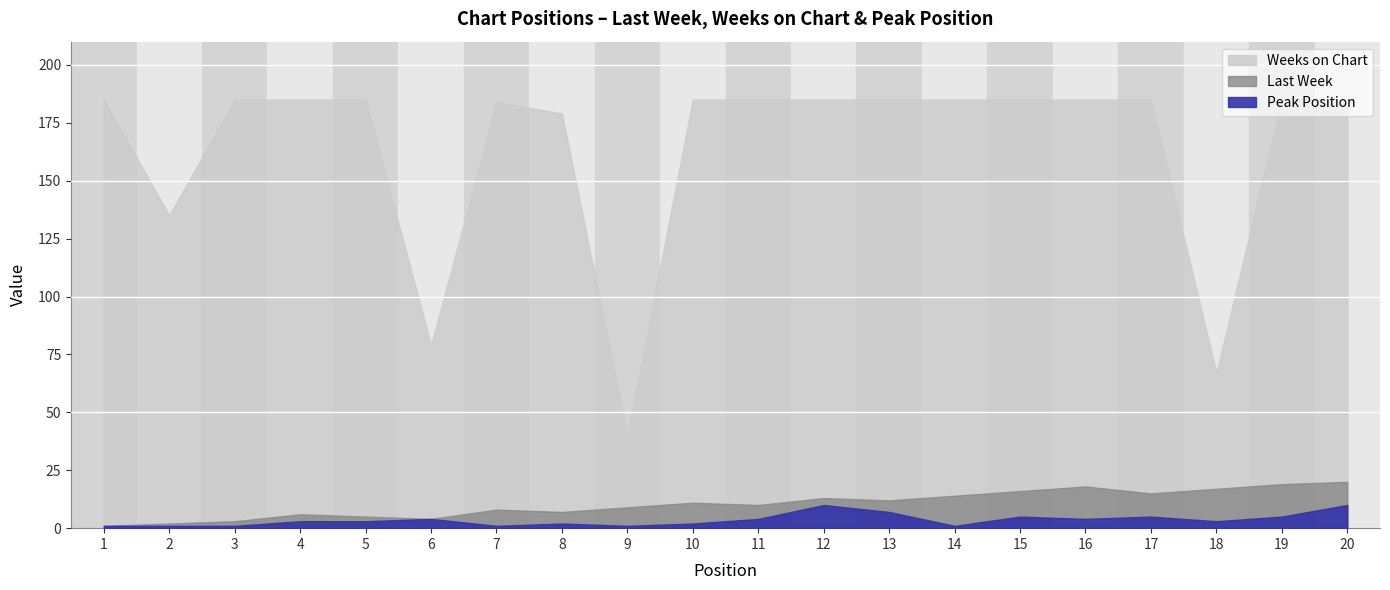

Reading left to right, extract all data points from this chart.

Last Week: 1	2	3	6	5	4	8	7	9	11	10	13	12	14	16	18	15	17	19	20
Weeks on Chart: 185	135	185	185	185	79	184	179	40	185	185	185	185	185	185	185	185	67	185	185
Peak Position: 1	1	1	3	3	4	1	2	1	2	4	10	7	1	5	4	5	3	5	10